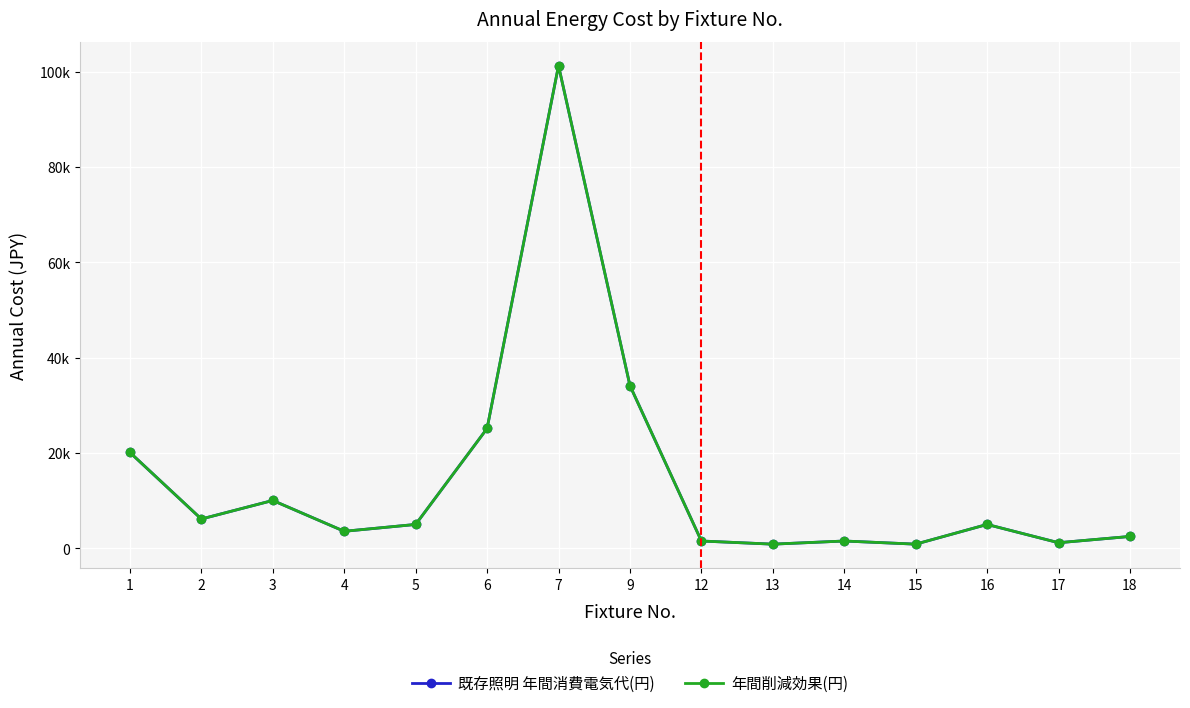

Which series has the largest total across all categories?

既存照明 年間消費電気代(円)